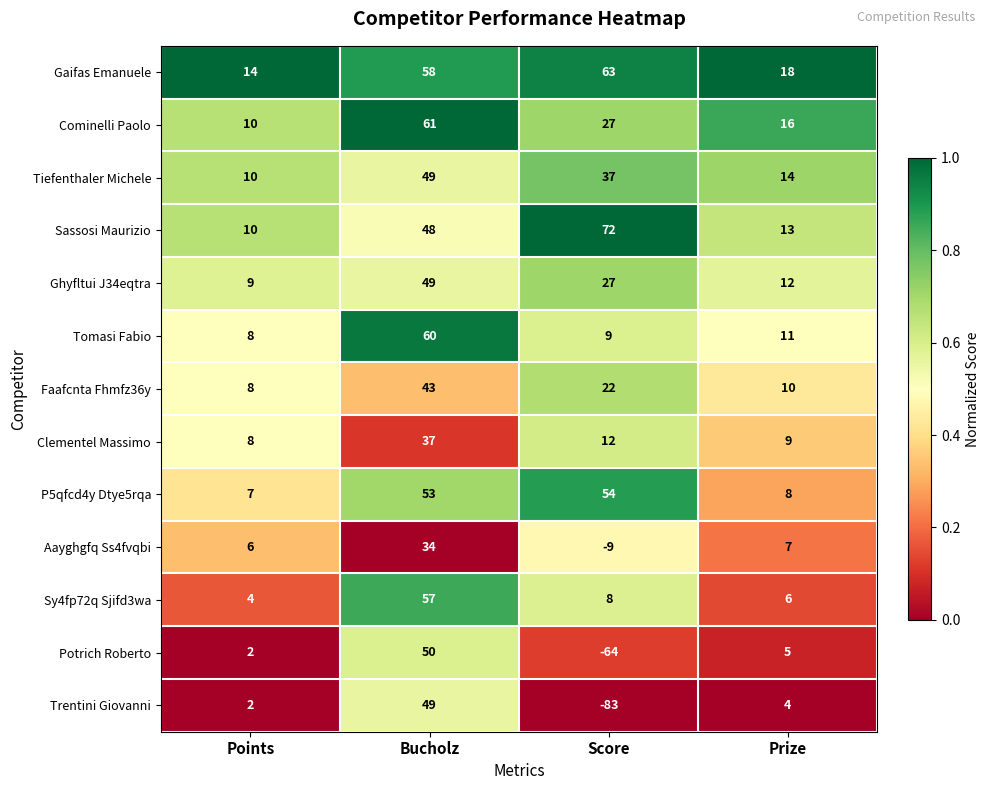

List the labels in order of Ghyfltui J34eqtra value, smallest first.

Points, Prize, Score, Bucholz